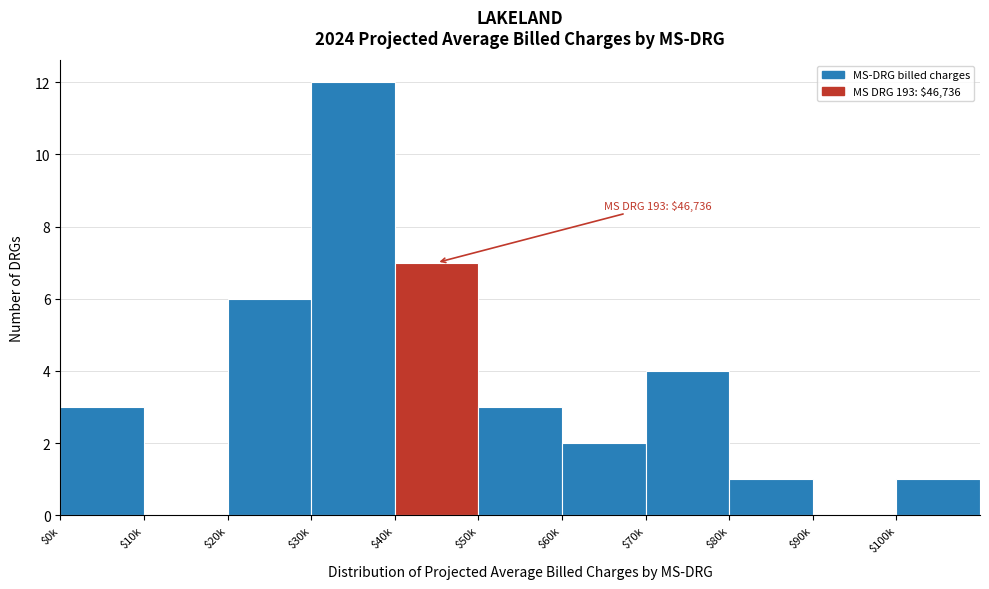

The value at $100k is 1. True or false?

True